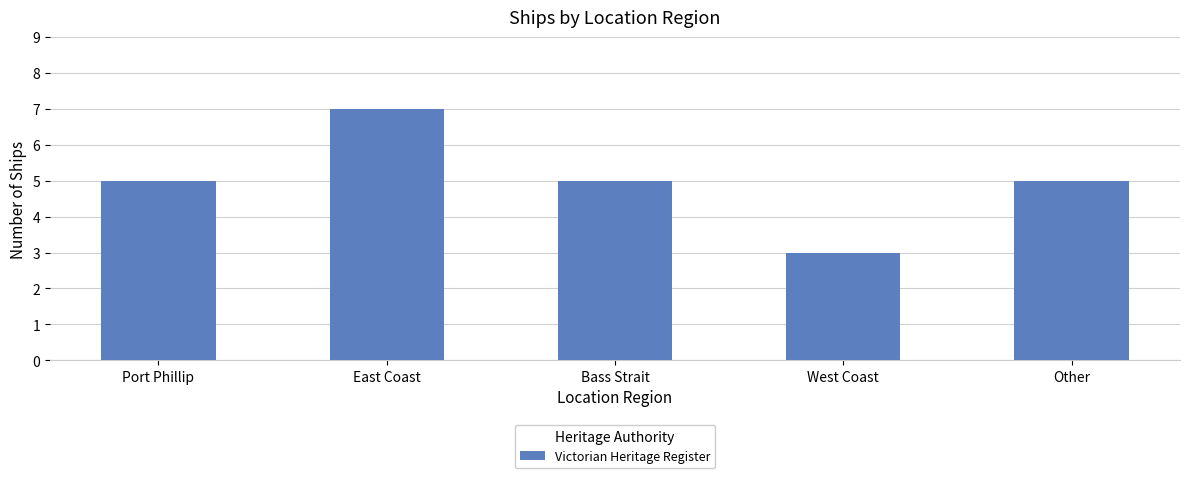

Which category has the highest value across all series?

East Coast